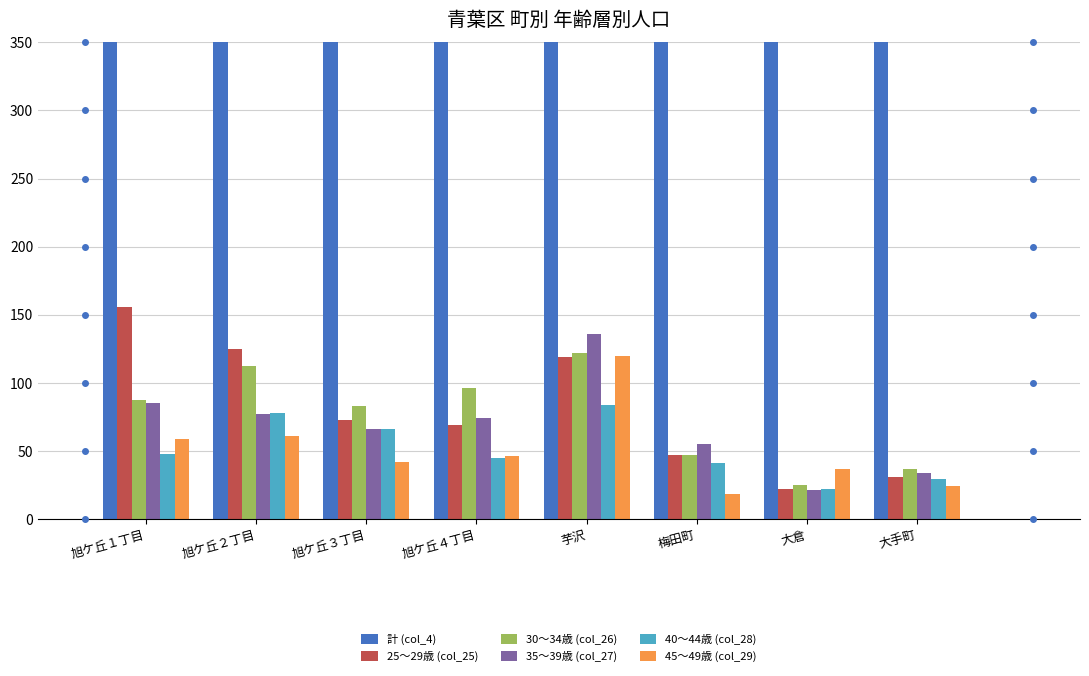

Which series has the widest spread of values?

計 (col_4)